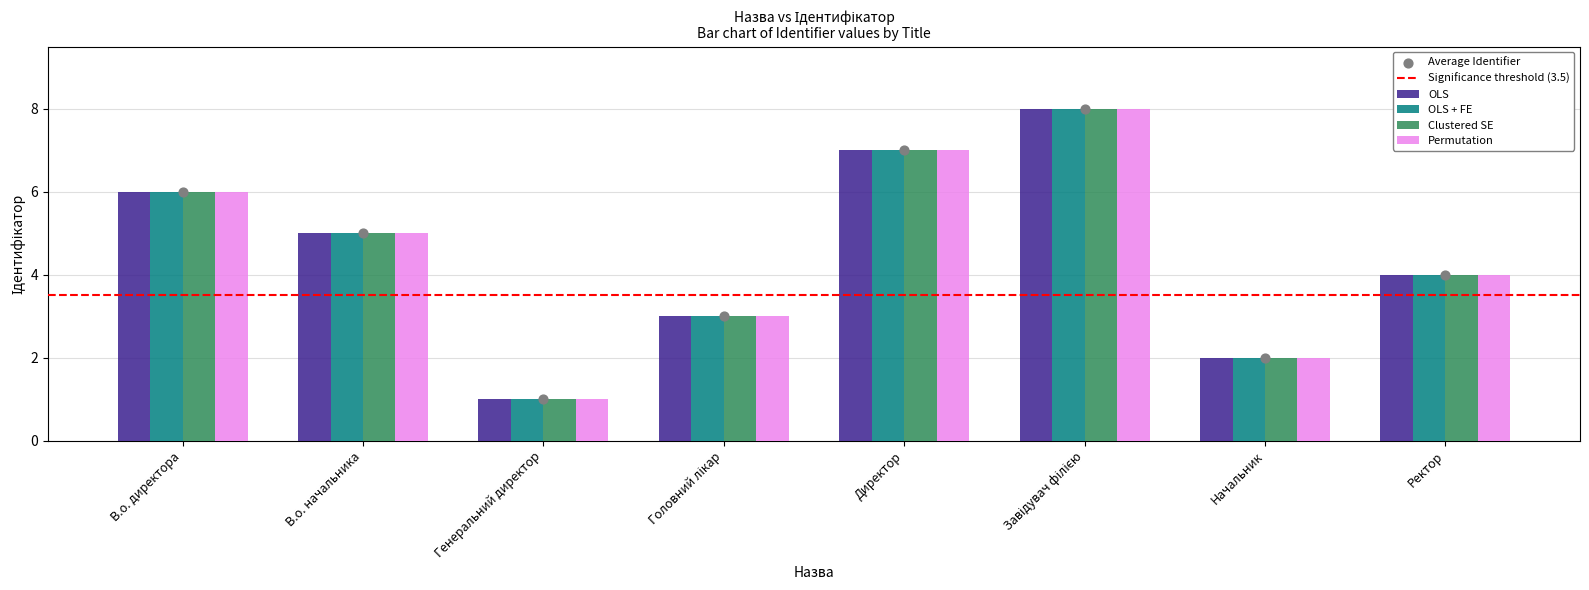

What are all the series names shown in the legend?

OLS, OLS + FE, Clustered SE, Permutation